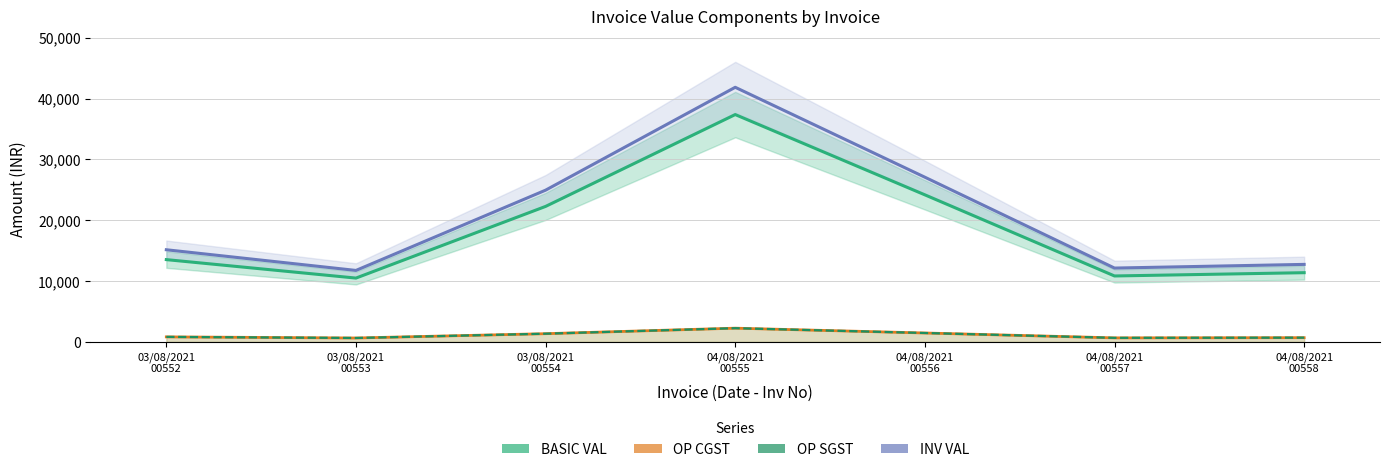

What is the difference between the second highest and minimum values in the OP CGST series?

821.1